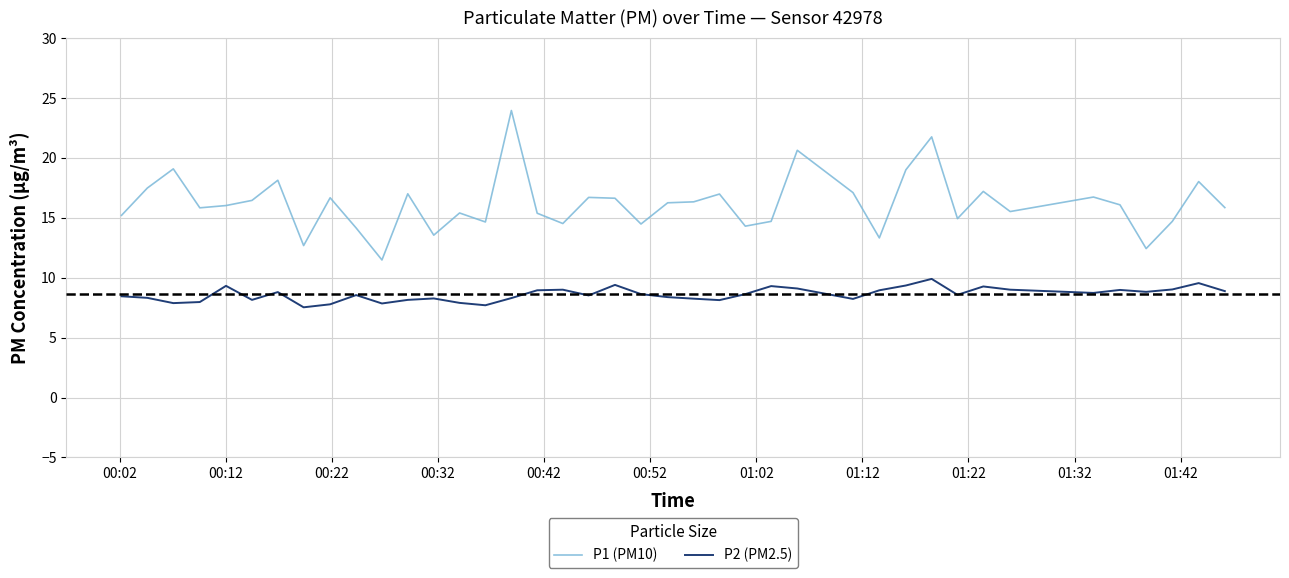

How many lines are shown in the chart?

2